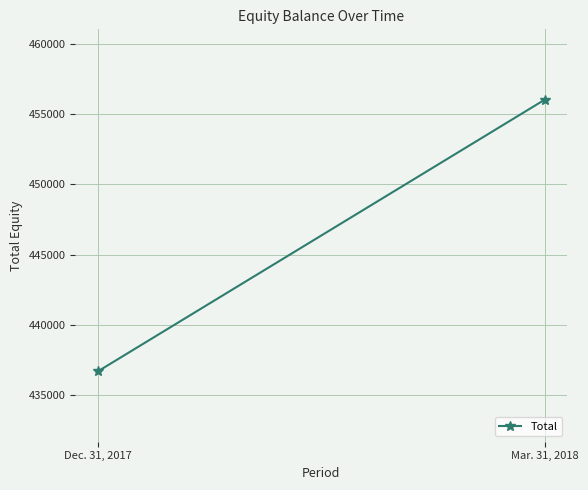

Where is the data nearest to the value 446355?

Dec. 31, 2017